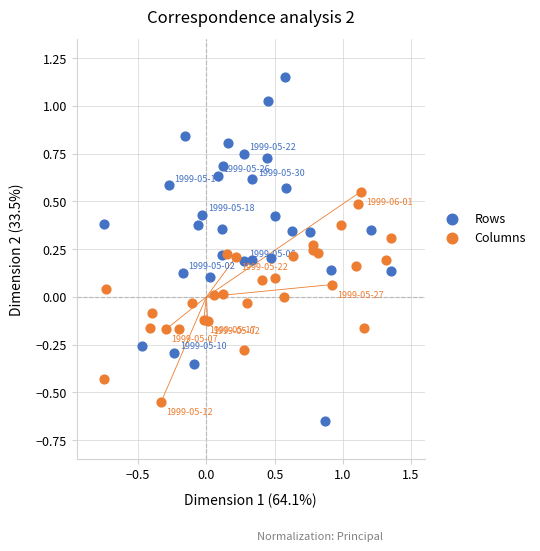

Which series reaches the minimum Y coordinate?

Rows